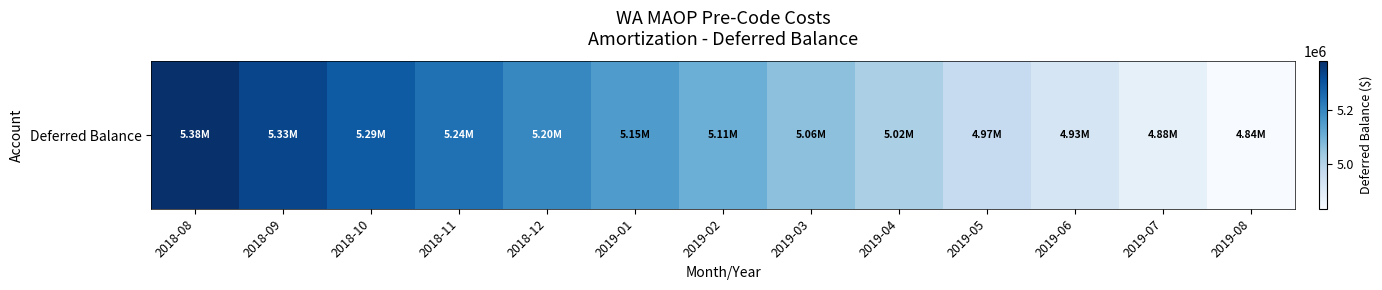

How many values are below 5106674?

6